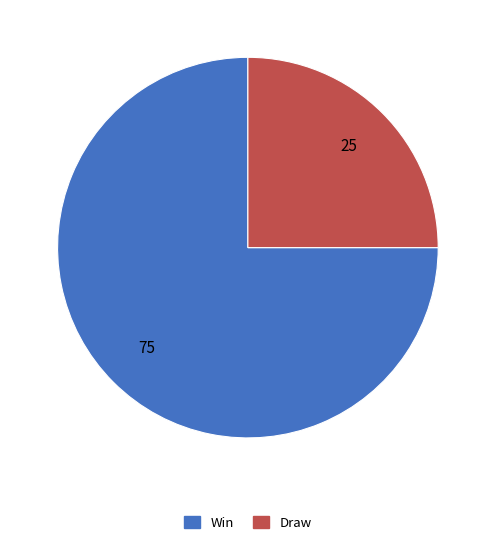

What is the ratio of the value at Draw to the value at Win?

0.3